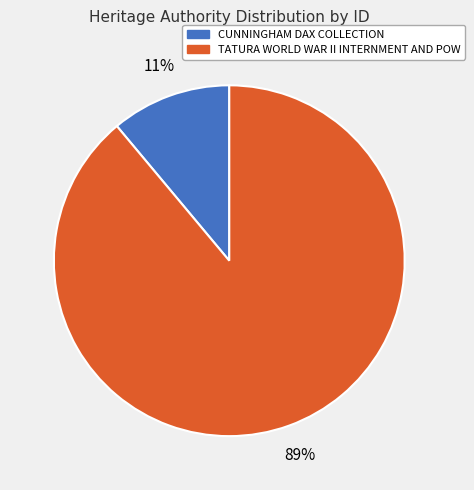

Which category has the smallest portion of the pie?

CUNNINGHAM DAX COLLECTION